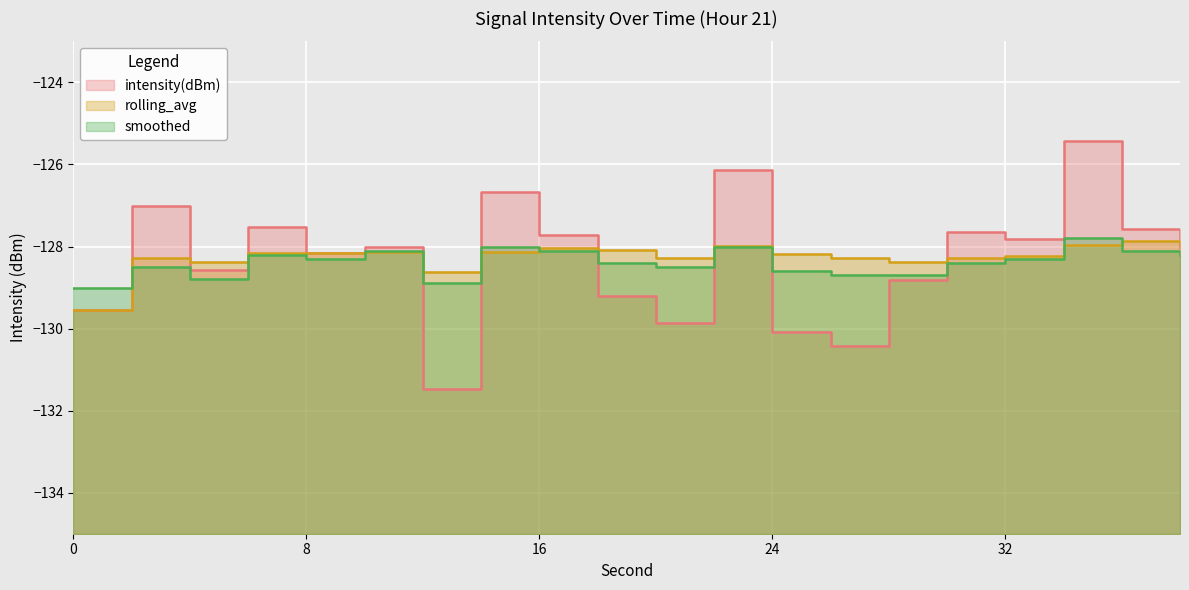

At which category does smoothed reach its first local valley?

4